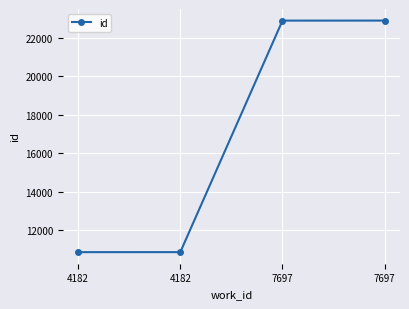

What is the smallest value displayed?

10850